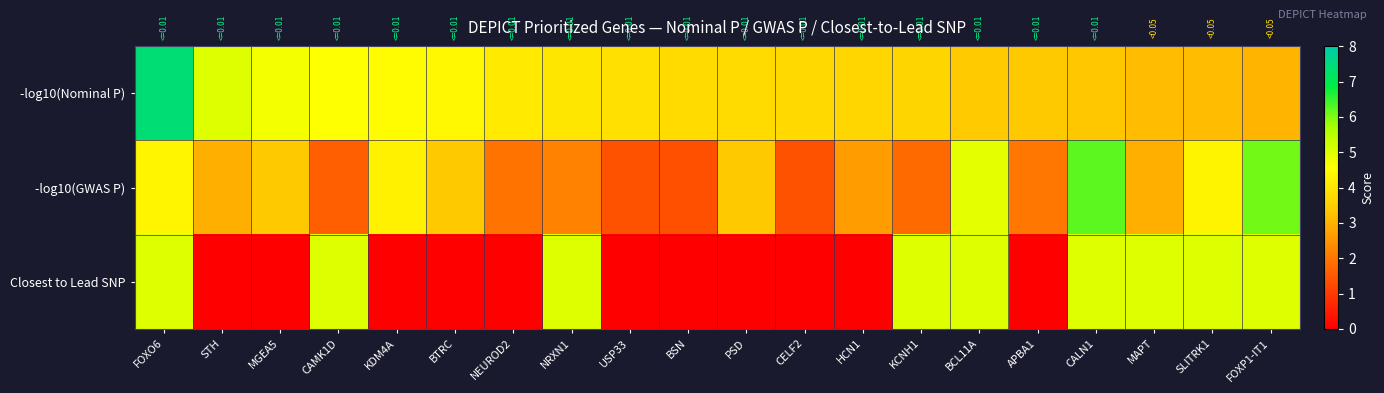

Which has a higher value, STH or KDM4A?

STH